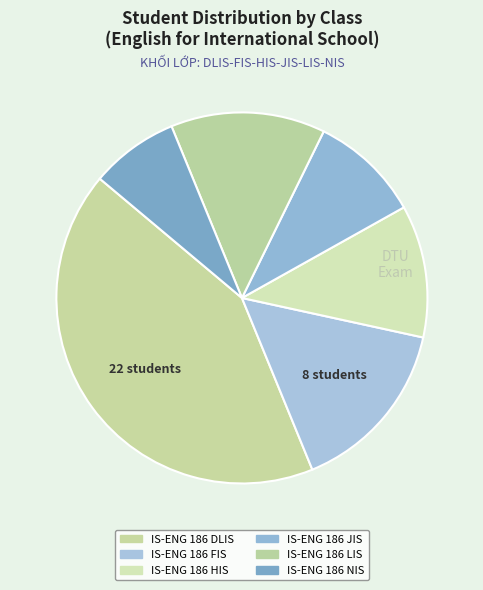

How many slices are in this pie chart?

6